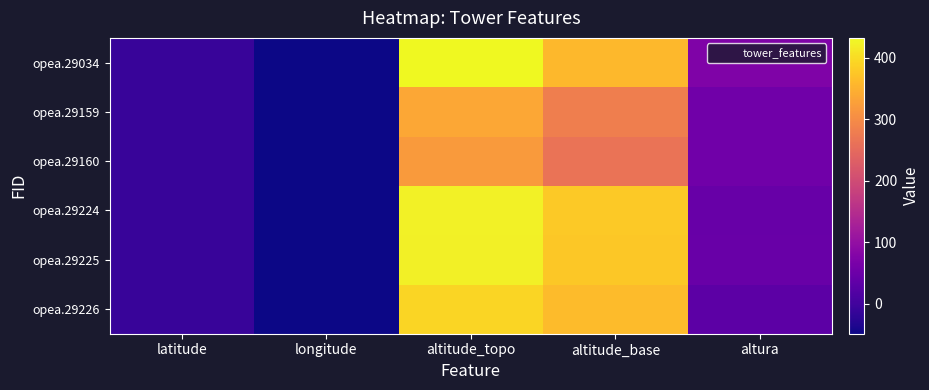

Reading left to right, what are all the values shown in this chart?

opea.29034: latitude=-10.8	longitude=-48.9	altitude_topo=432.0	altitude_base=357.0	altura=75.0
opea.29159: latitude=-10.6	longitude=-48.9	altitude_topo=337.0	altitude_base=281.0	altura=56.0
opea.29160: latitude=-10.6	longitude=-48.9	altitude_topo=320.0	altitude_base=264.0	altura=56.0
opea.29224: latitude=-10.2	longitude=-48.9	altitude_topo=424.0	altitude_base=379.0	altura=45.0
opea.29225: latitude=-10.2	longitude=-48.9	altitude_topo=422.0	altitude_base=376.0	altura=46.0
opea.29226: latitude=-10.2	longitude=-48.9	altitude_topo=392.0	altitude_base=362.0	altura=30.0